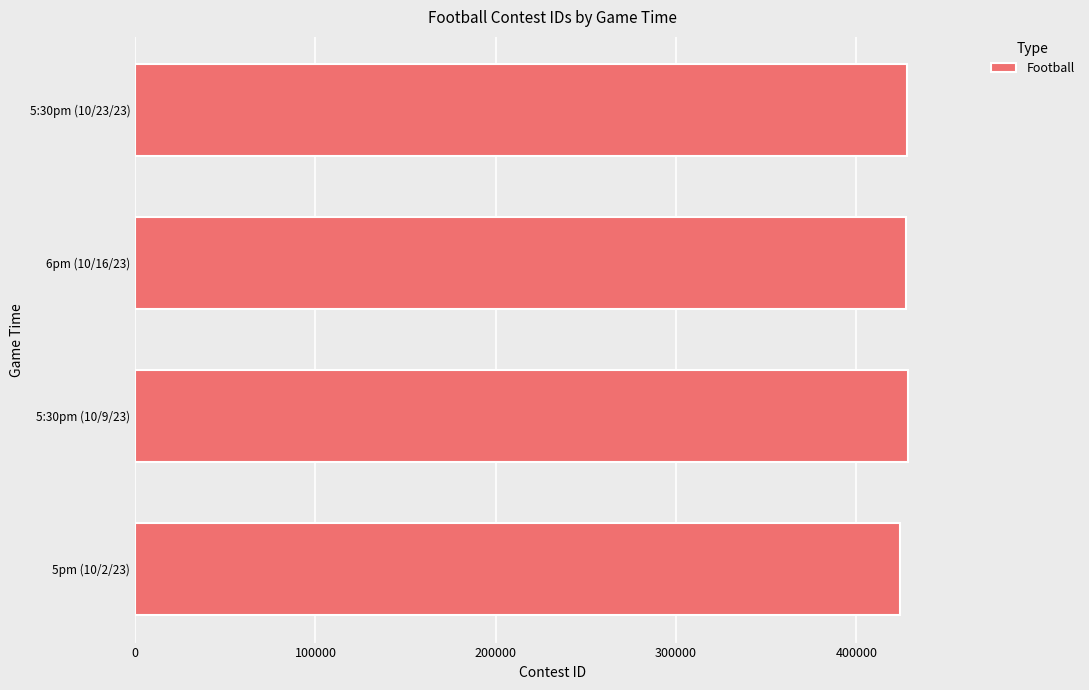

The value at 5:30pm (10/9/23) is 428516. True or false?

True